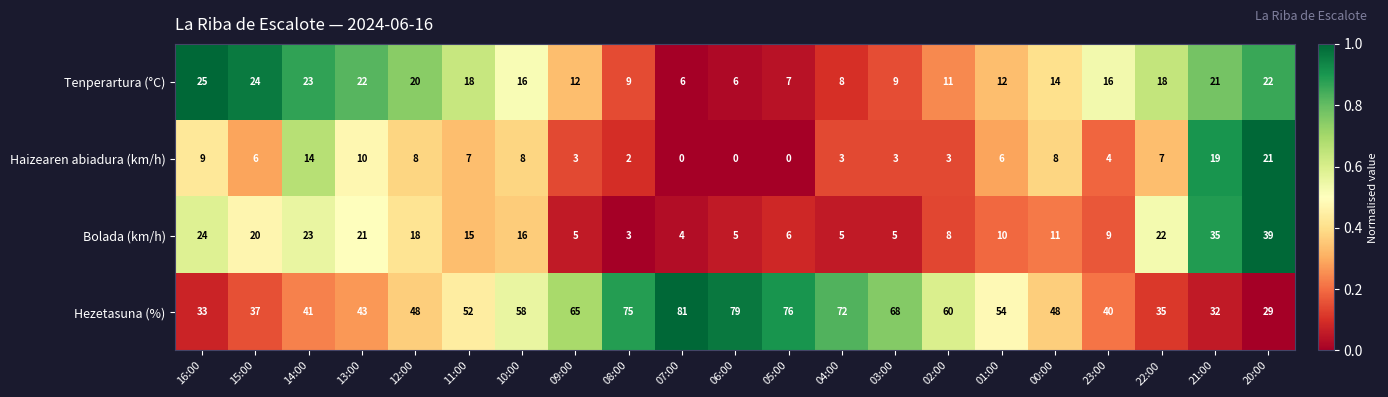

What is the spread (max minus min) of values at 12:00?

40